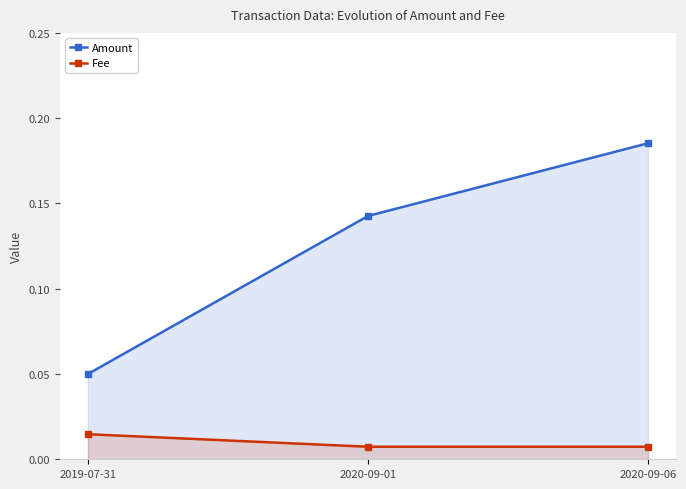

How many series are shown in this chart?

2